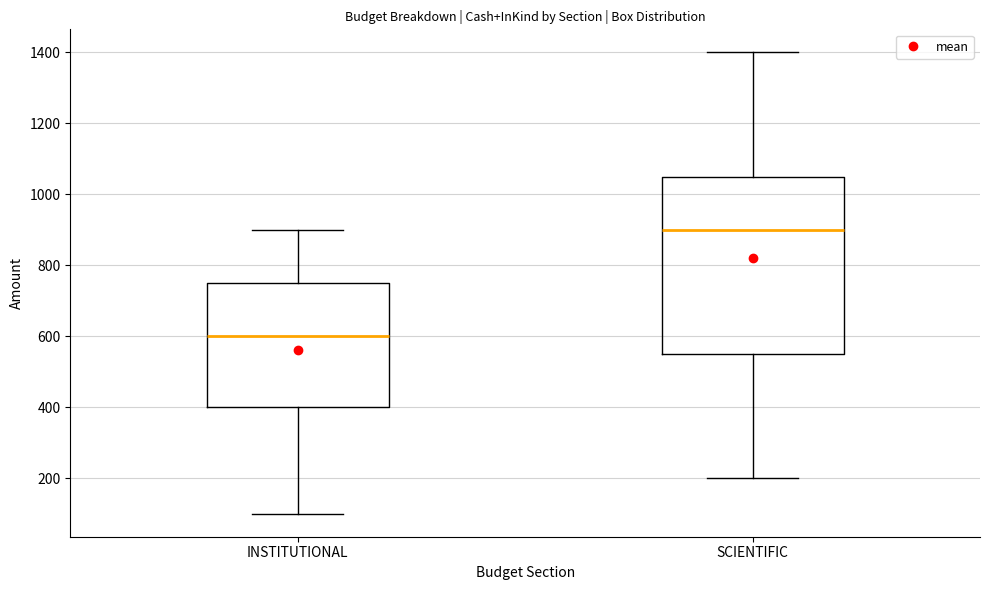

Reading left to right, read every box against the y-axis: the position of its median line, the range the box covers, and the ends of its whiskers. The values are not printed on the chart, so give them approximately, as read against the axis.

INSTITUTIONAL: median 600, box 400 to 760, whiskers 100 to 900
SCIENTIFIC: median 900, box 560 to 1060, whiskers 200 to 1400